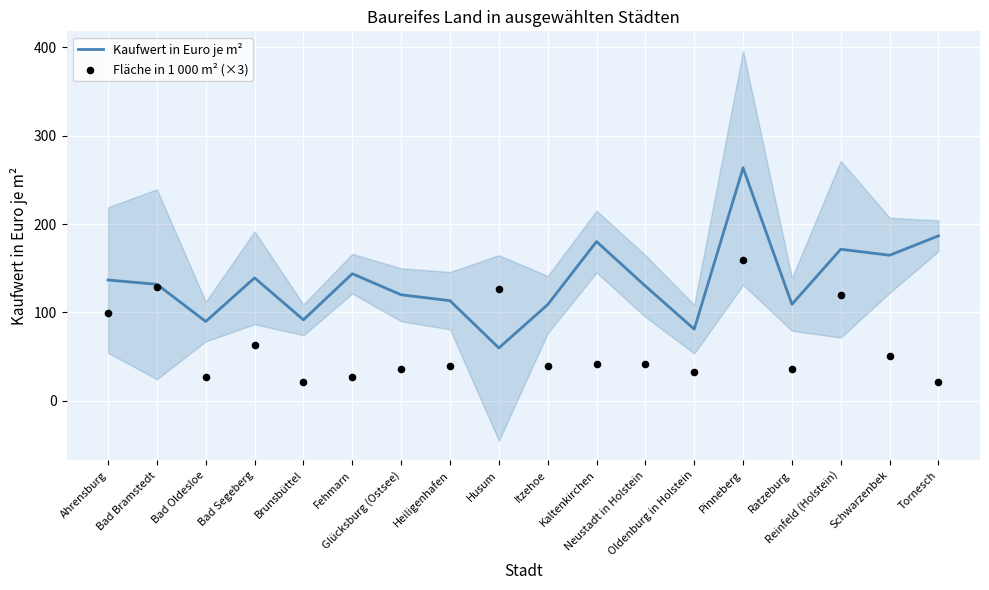

What is the total value across all series at Reinfeld (Holstein)?

291.4